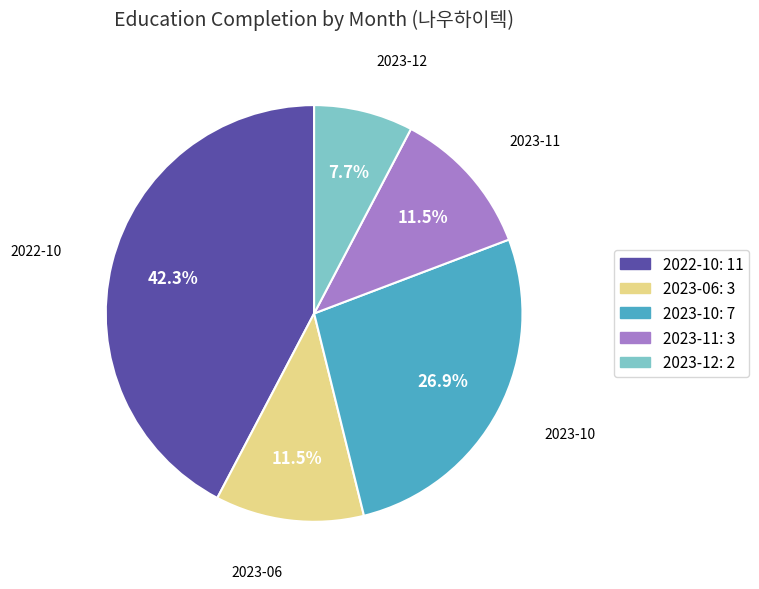

What portion of the pie excludes 2023-10?

73.1%